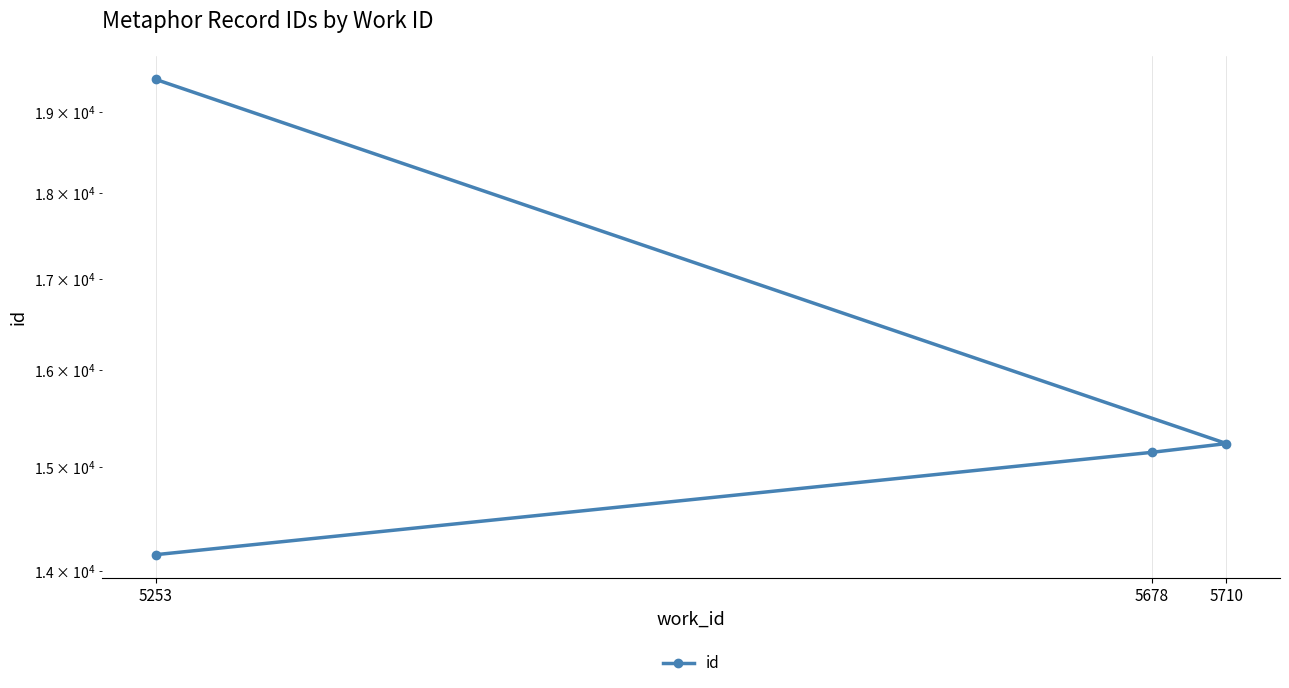

At which label is the value closest to 16784?

5710